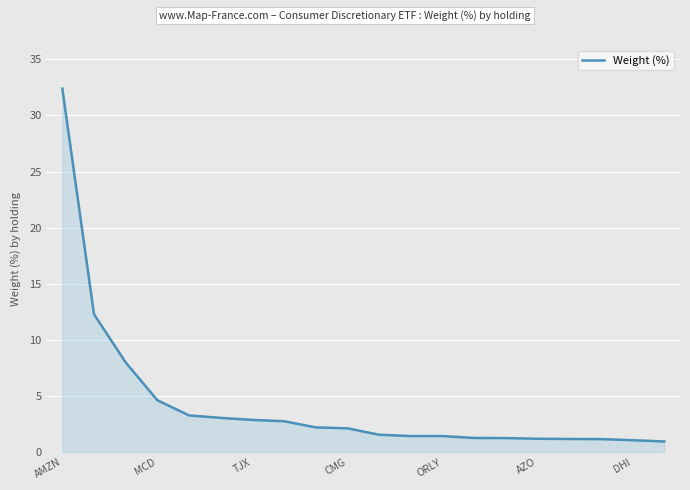

What is the smallest value displayed?

1.0